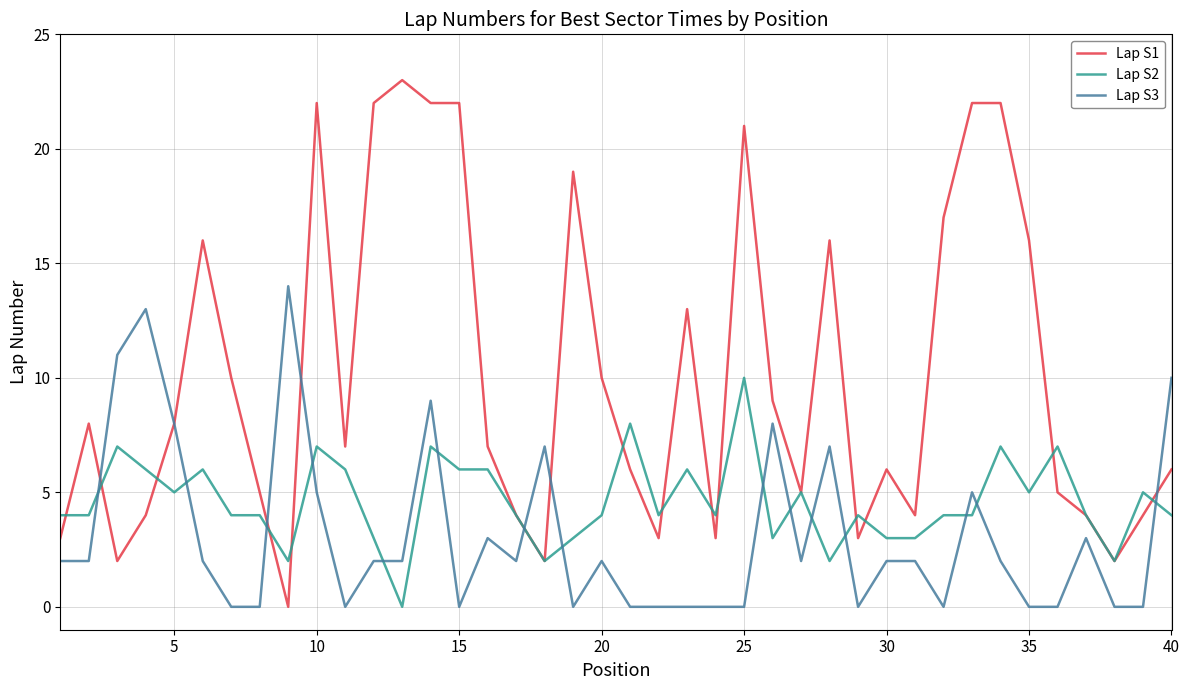

Which series has the largest range (max minus min)?

Lap S1